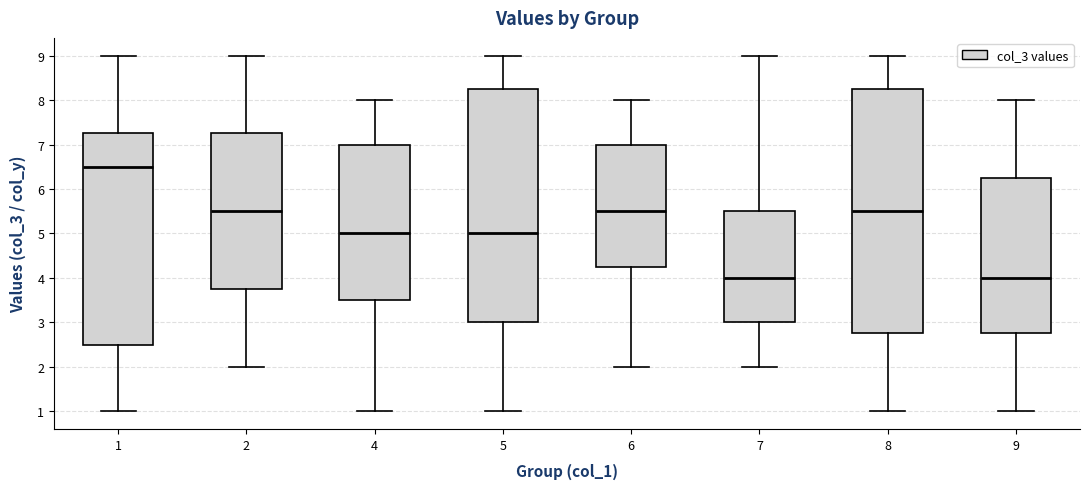

Reading left to right, read every box against the y-axis: the position of its median line, the range the box covers, and the ends of its whiskers. The values are not printed on the chart, so give them approximately, as read against the axis.

1: median 6.5, box 2.5 to 7.3, whiskers 1.0 to 9.0
2: median 5.5, box 3.8 to 7.3, whiskers 2.0 to 9.0
4: median 5.0, box 3.5 to 7.0, whiskers 1.0 to 8.0
5: median 5.0, box 3.0 to 8.3, whiskers 1.0 to 9.0
6: median 5.5, box 4.3 to 7.0, whiskers 2.0 to 8.0
7: median 4.0, box 3.0 to 5.5, whiskers 2.0 to 9.0
8: median 5.5, box 2.8 to 8.3, whiskers 1.0 to 9.0
9: median 4.0, box 2.8 to 6.3, whiskers 1.0 to 8.0